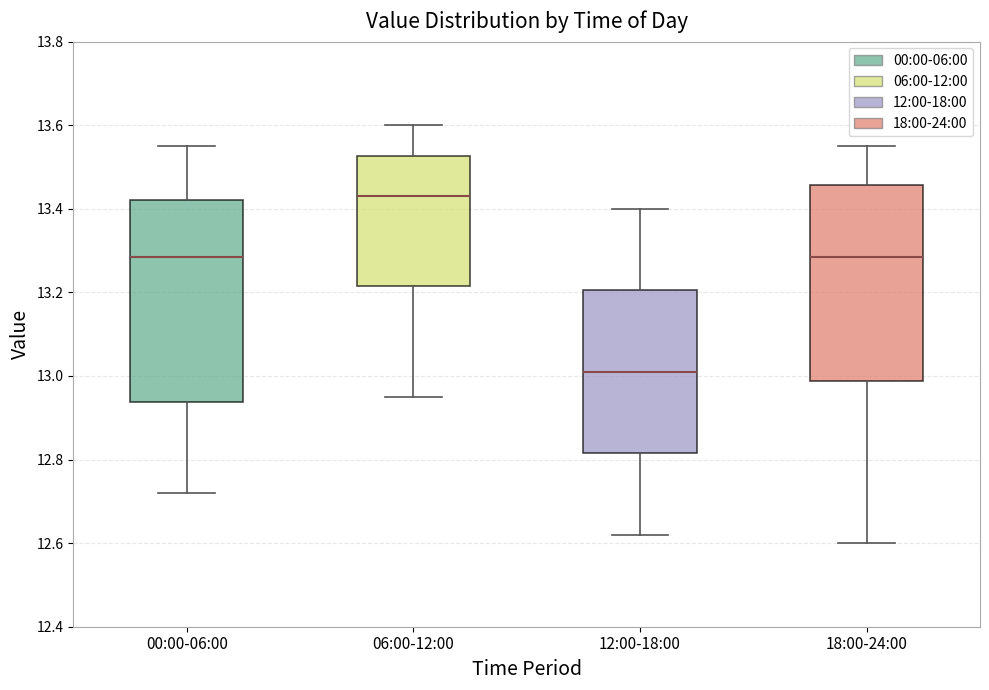

Which box has the highest median line?

06:00-12:00